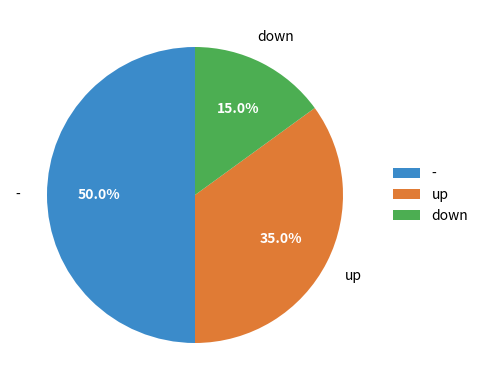

How much of the chart is everything except up?

65.0%